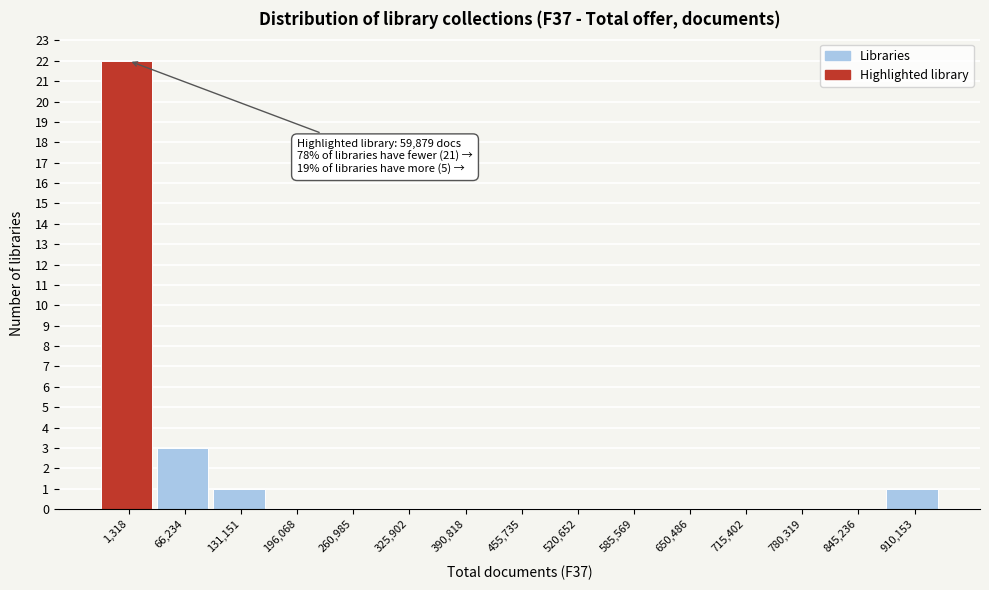

Reading left to right, transcribe all the data shown in this chart.

1,318=22	66,234=3	131,151=1	196,068=0	260,985=0	325,902=0	390,818=0	455,735=0	520,652=0	585,569=0	650,486=0	715,402=0	780,319=0	845,236=0	910,153=1